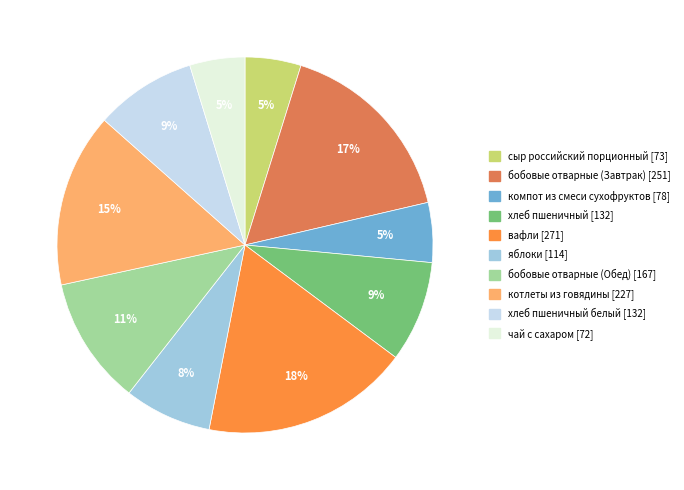

To the nearest percent, what is the difference between the largest and smallest slice percentages?

13%